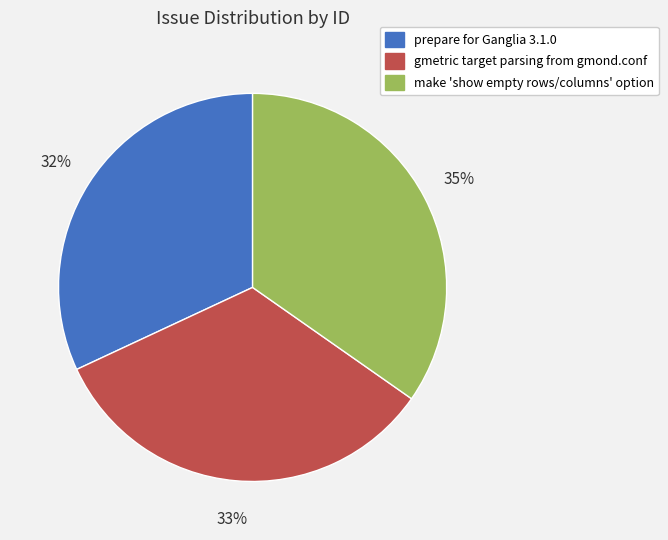

To the nearest percent, what is the combined percentage of prepare for Ganglia 3.1.0 and make 'show empty rows/columns' option?

67%